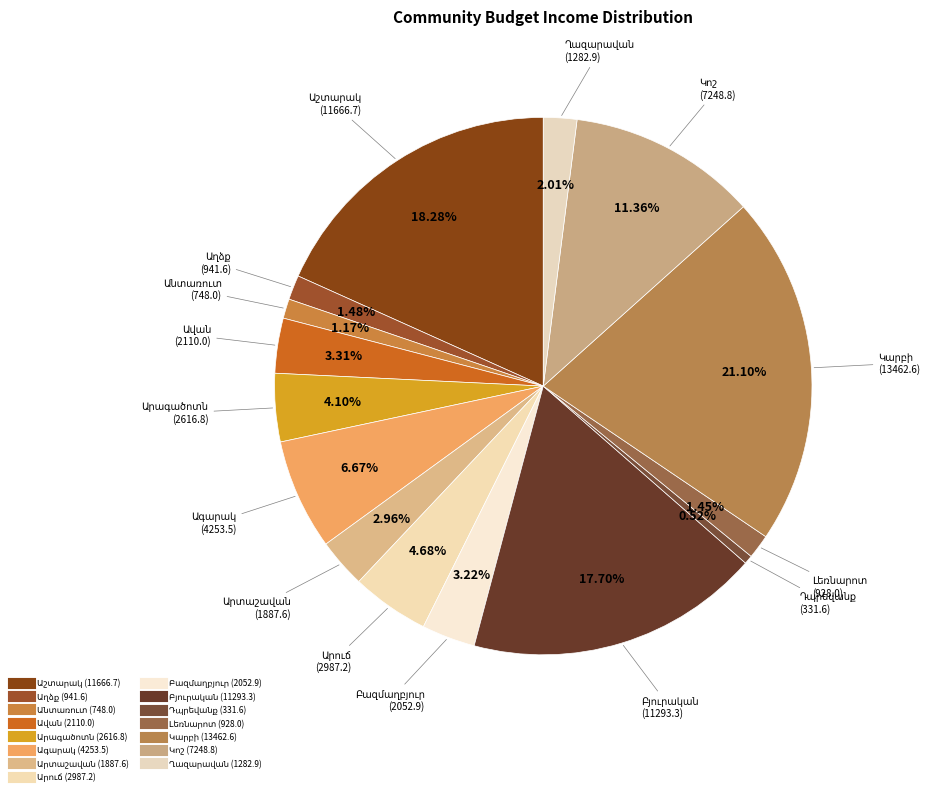

How many segments does this pie chart have?

15